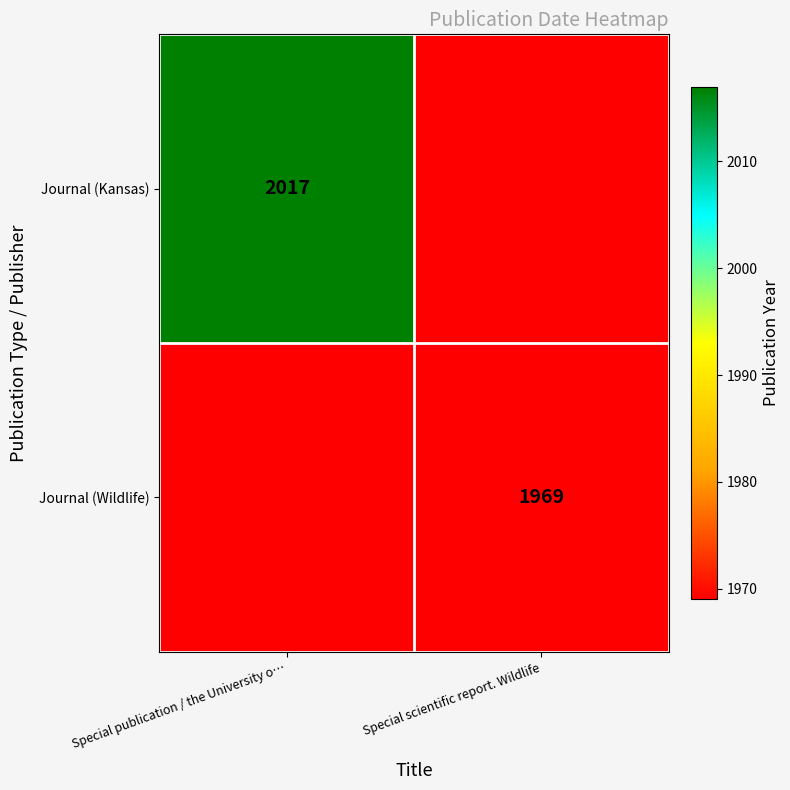

The value of Journal (Wildlife) at Special scientific report. Wildlife is 2721. True or false?

False